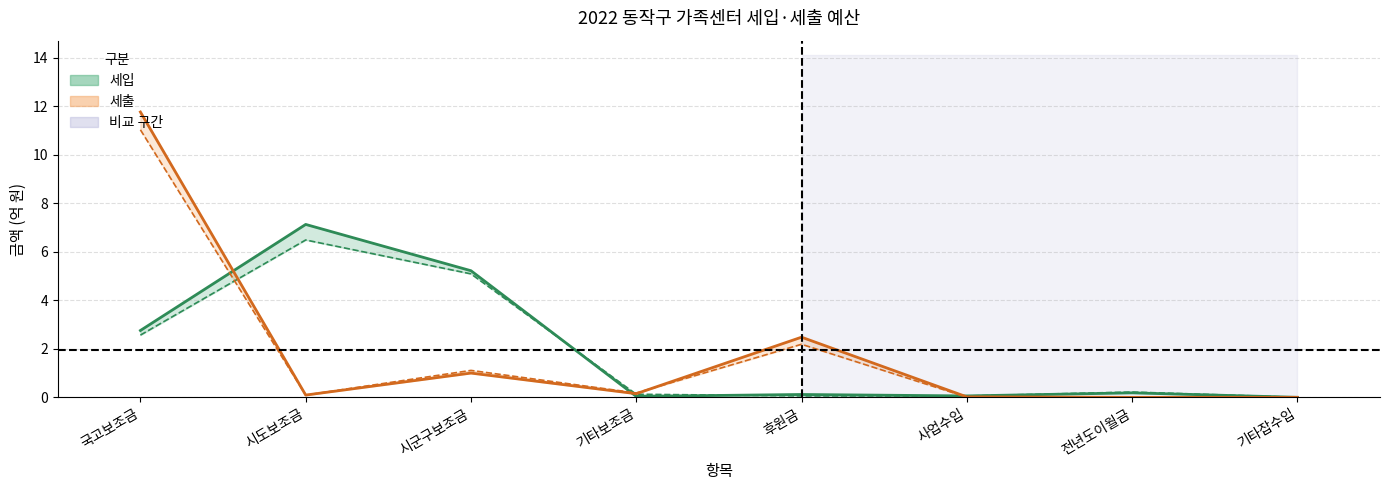

What is the maximum value for 세입 당해년도?

7.1